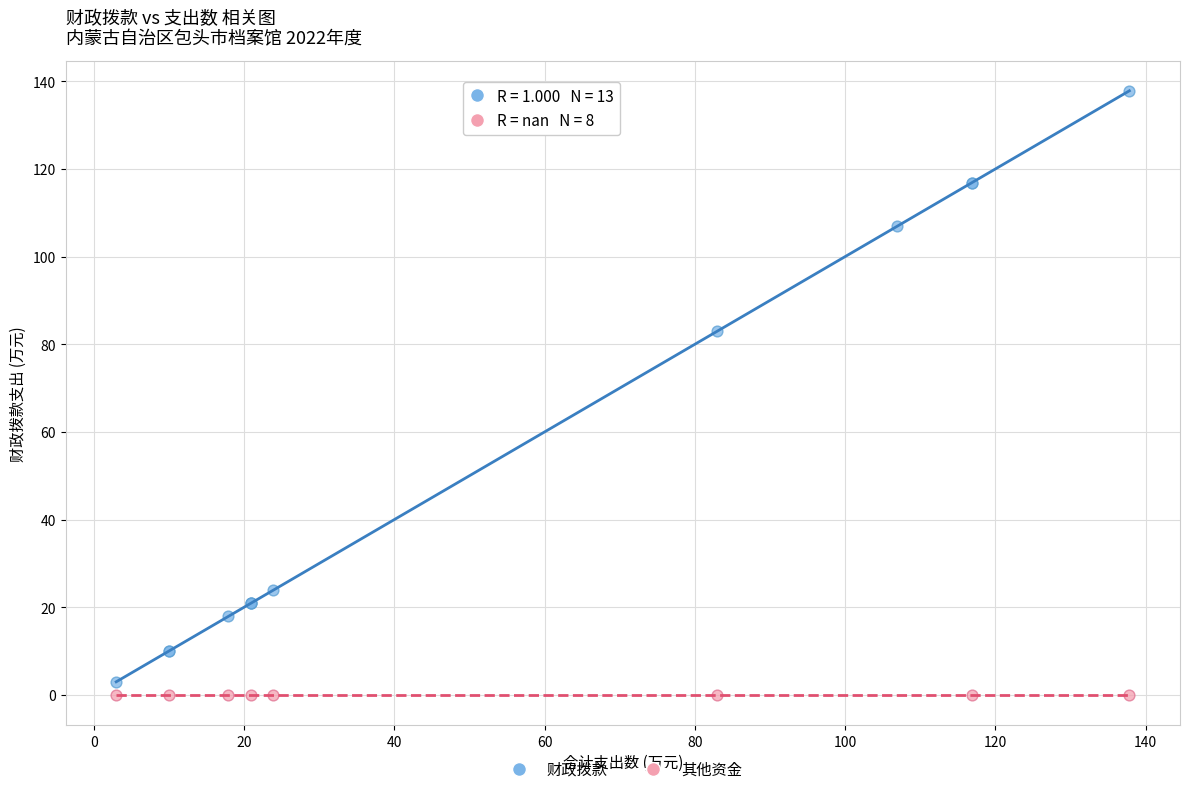

Which series reaches the maximum Y coordinate?

财政拨款